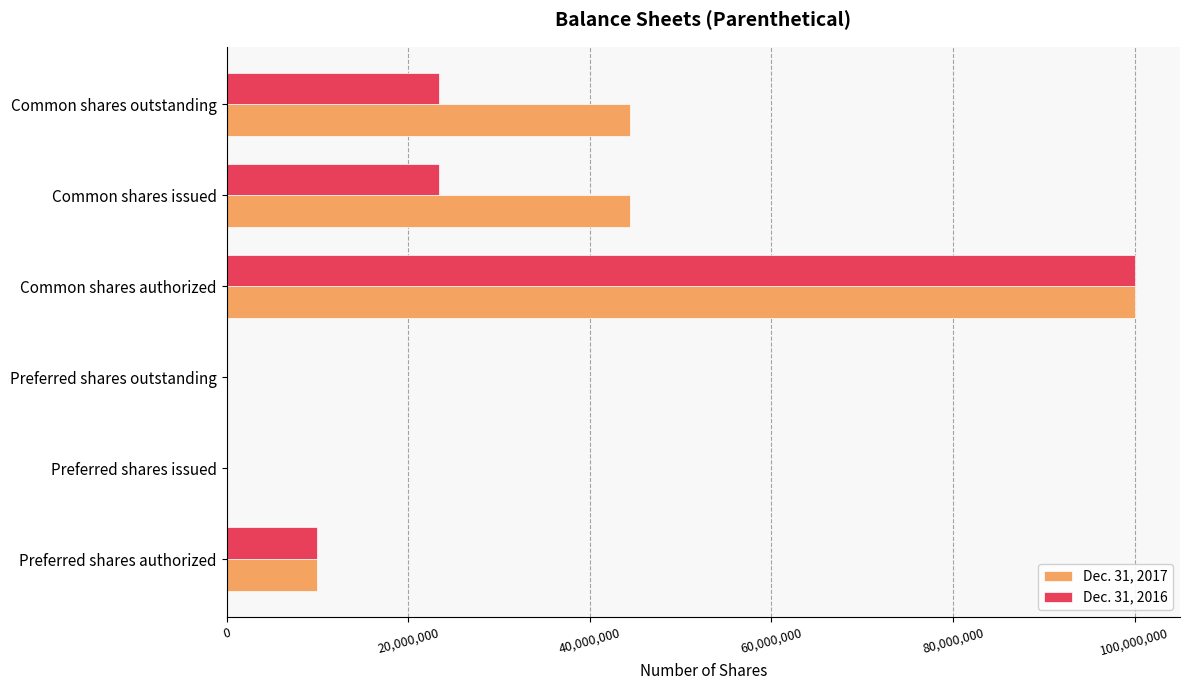

Which series changed the most between Common shares authorized and Common shares outstanding?

Dec. 31, 2016